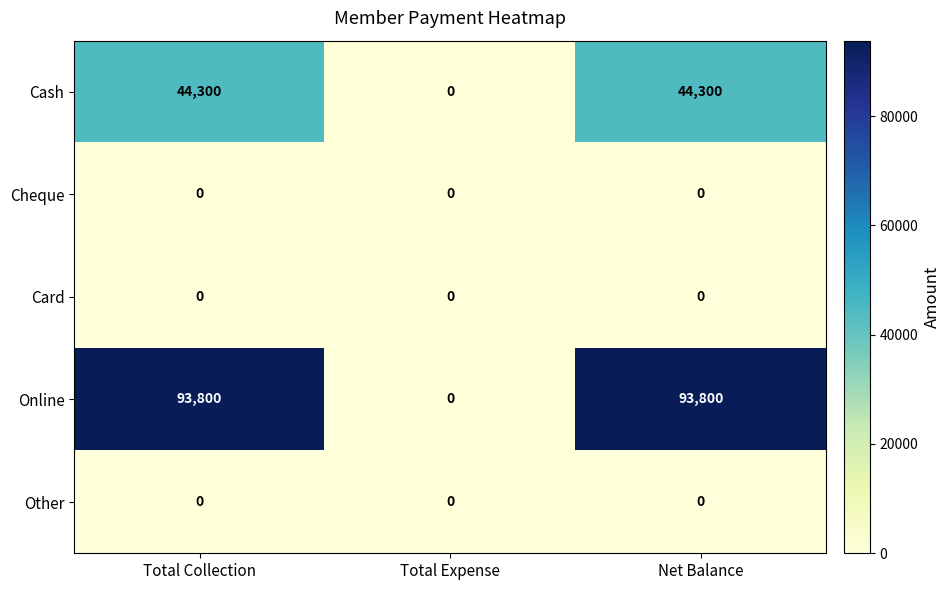

The Cheque series shows 0 at Total Collection. True or false?

True